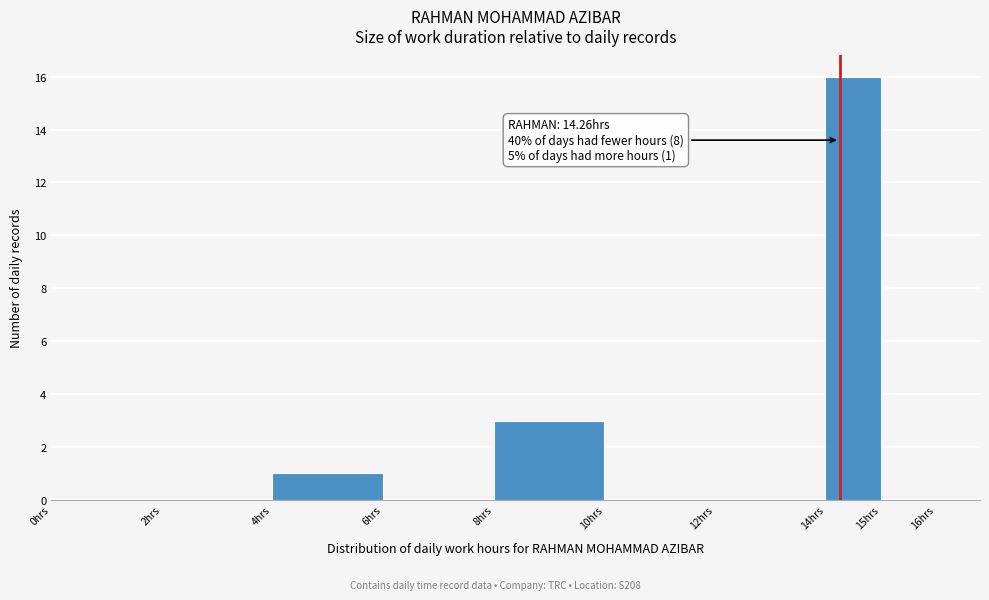

Which range on the x-axis has the tallest bar?

14 to 15